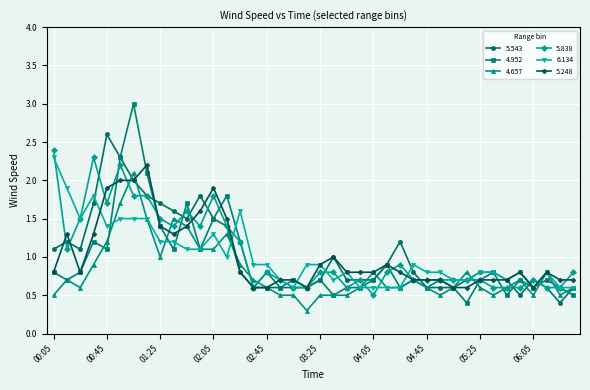

True or false: 5.248 has more than 1 points higher than both neighbors.

True